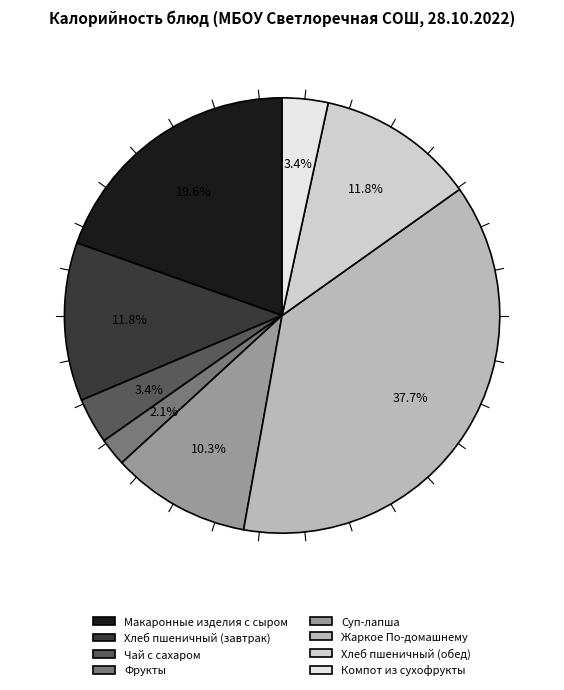

What is the change in value from Суп-лапша to Компот из сухофрукты?

-114.2